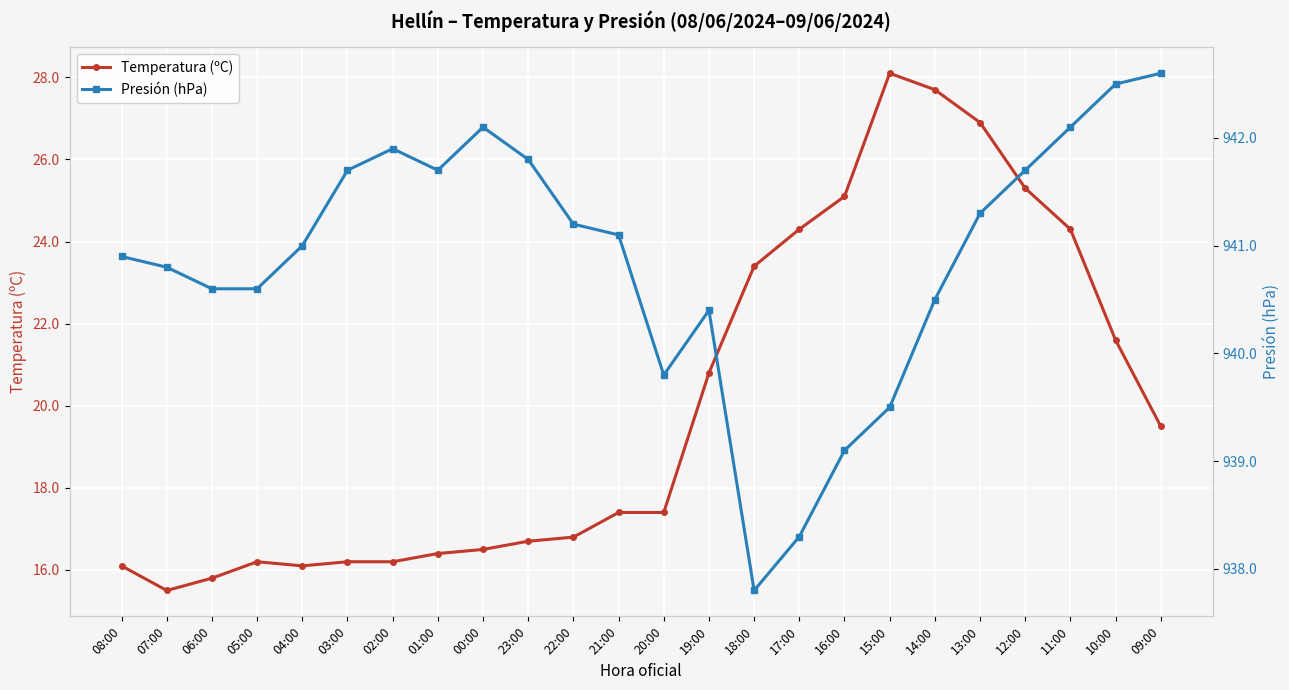

How many interior local peaks does the Presión (hPa) series have?

3